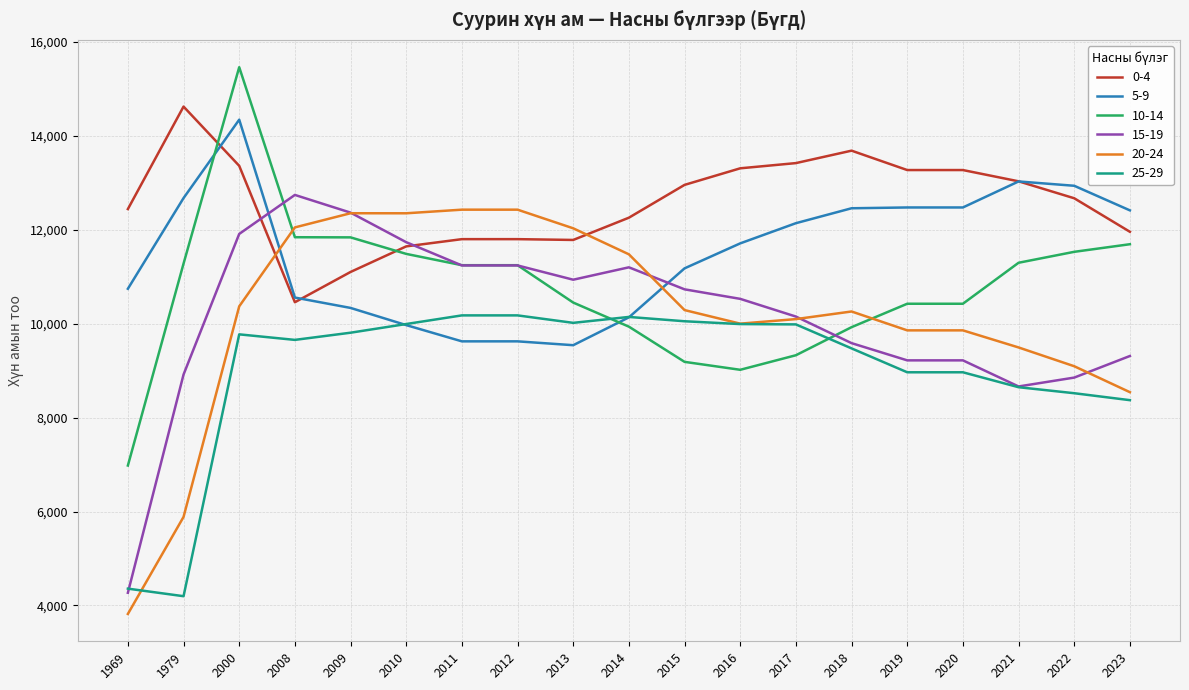

At which label does 0-4 reach its peak?

1979